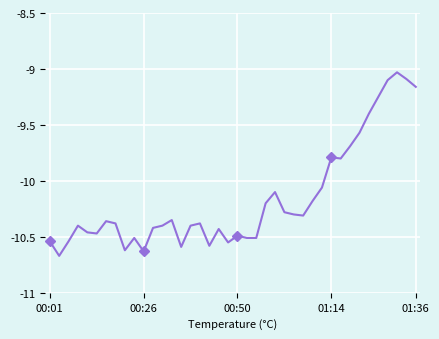

How many data points are above -10?

10